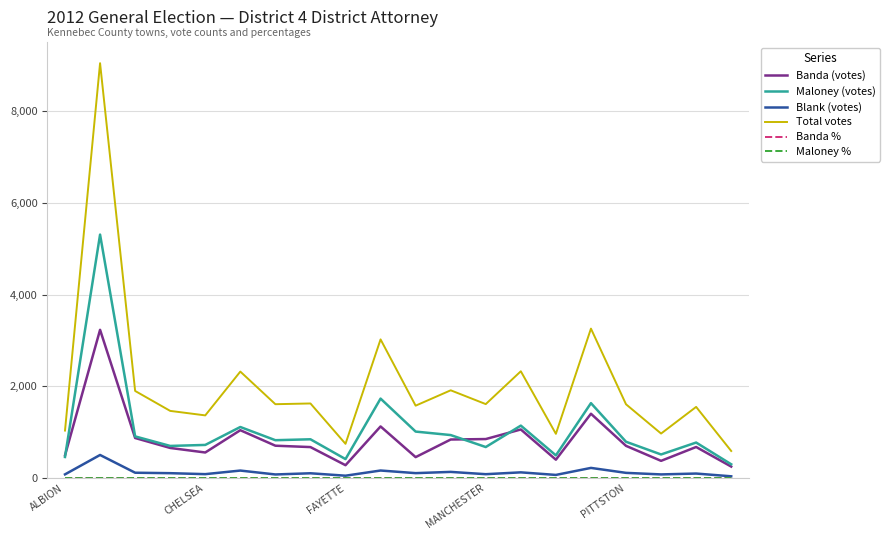

What is the maximum value shown in the chart?

9046.0